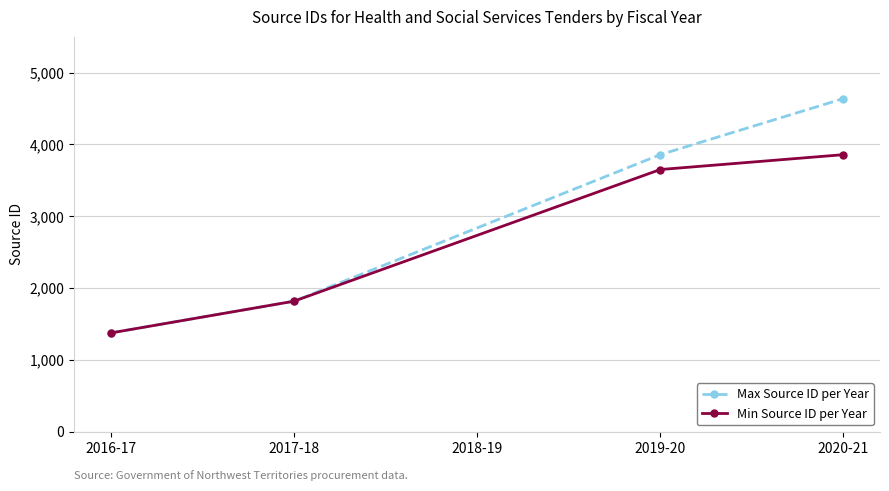

At how many categories does at least one series exceed 3510?

2